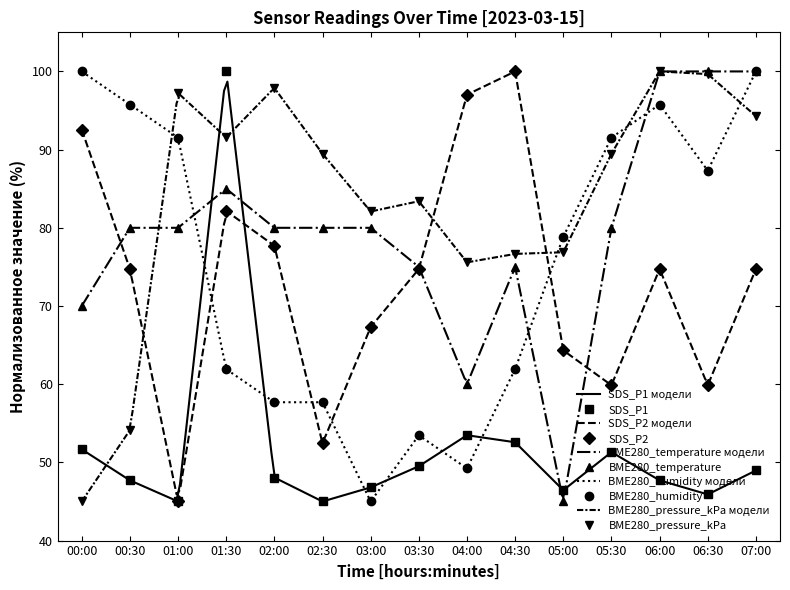

What is the label of the 15th point from the right?

00:00